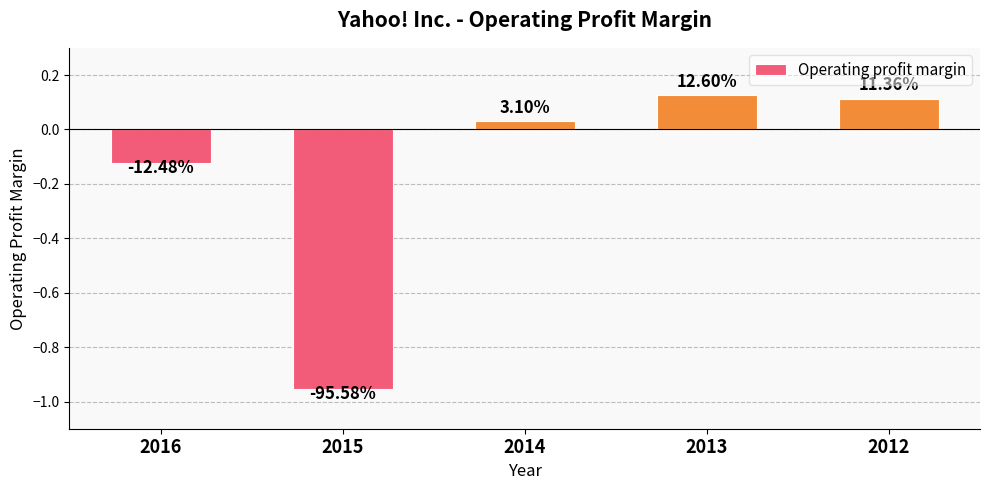

Are the bars horizontal?

No